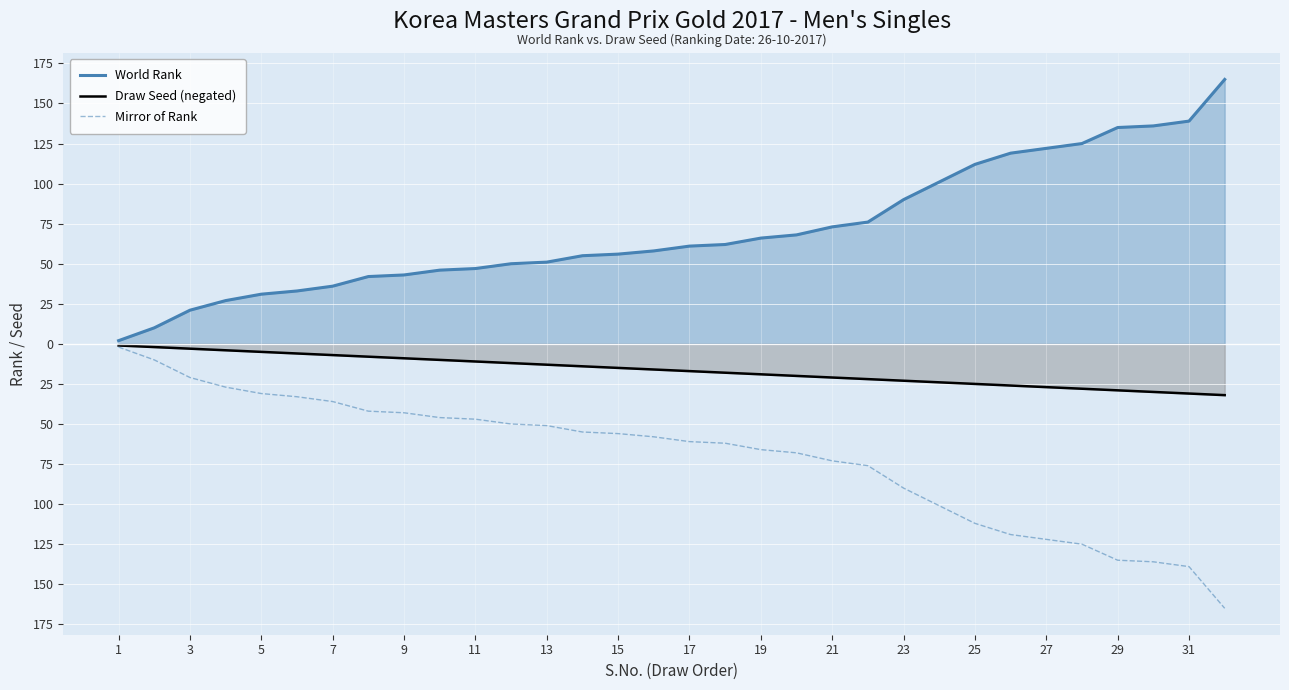

True or false: World Rank and Draw Seed (negated) intersect in this chart.

False